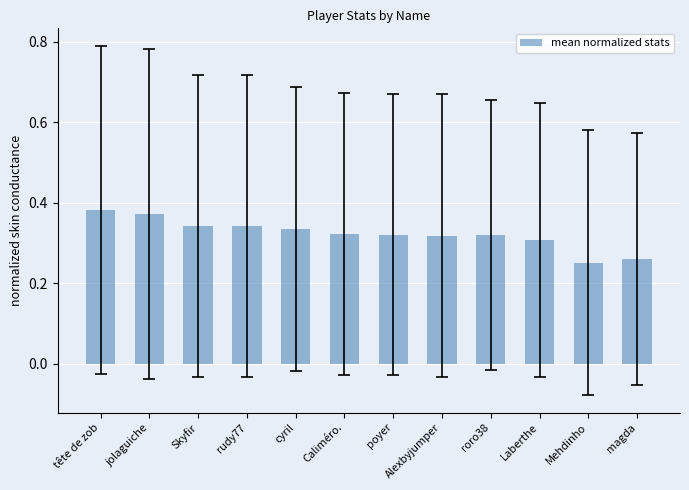

True or false: the data shows 0.2 at roro38.

False